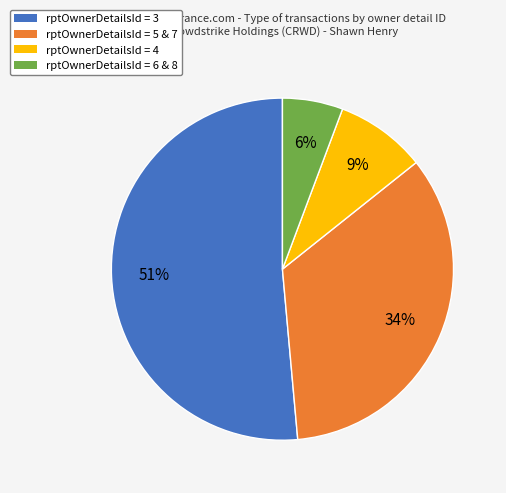

To the nearest percent, what is the average slice percentage?

25%